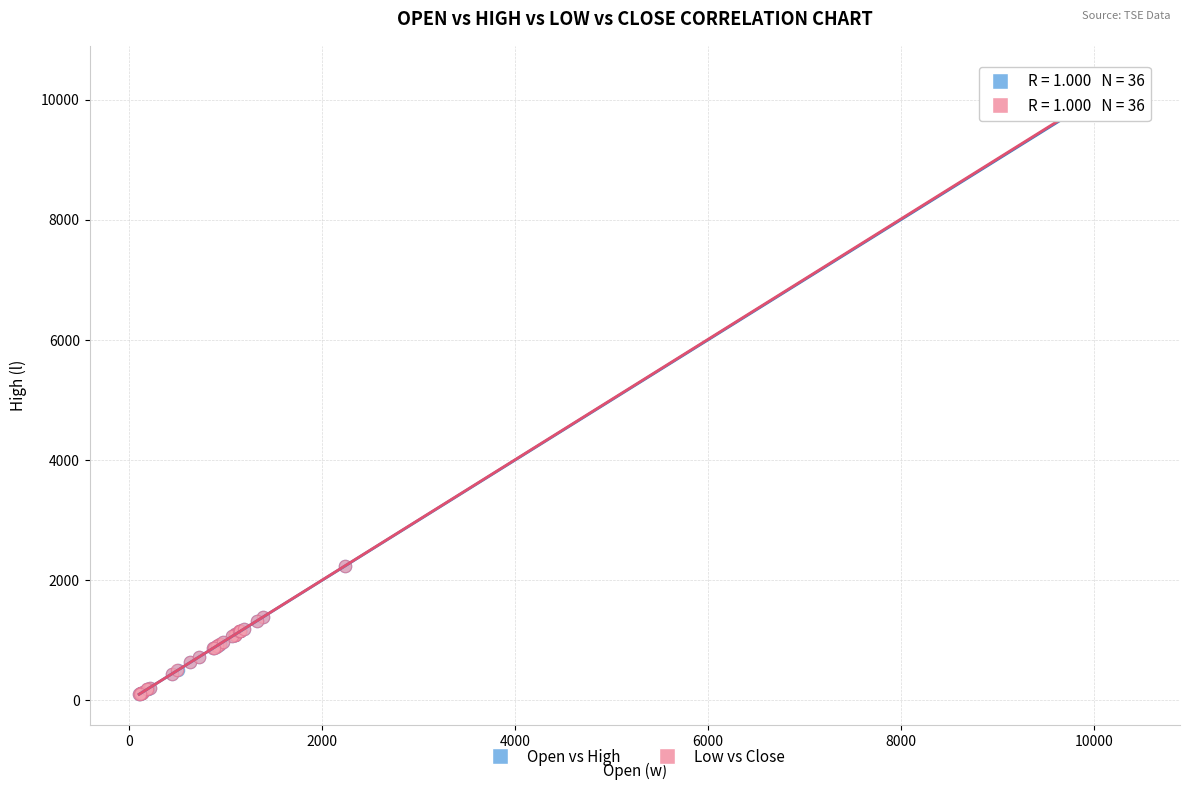

Which series has the widest spread of Y values?

Open vs High